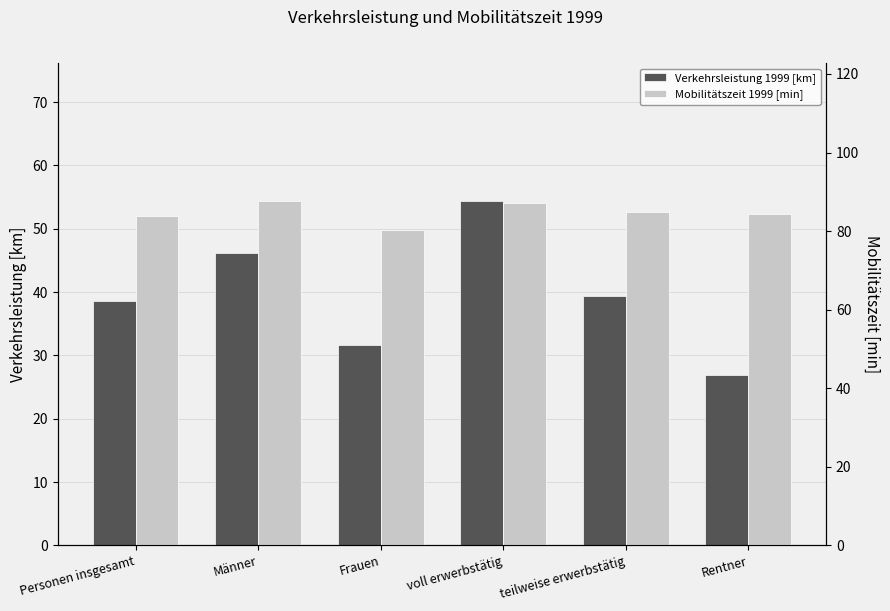

Which series has the widest spread of values?

Verkehrsleistung 1999 [km]